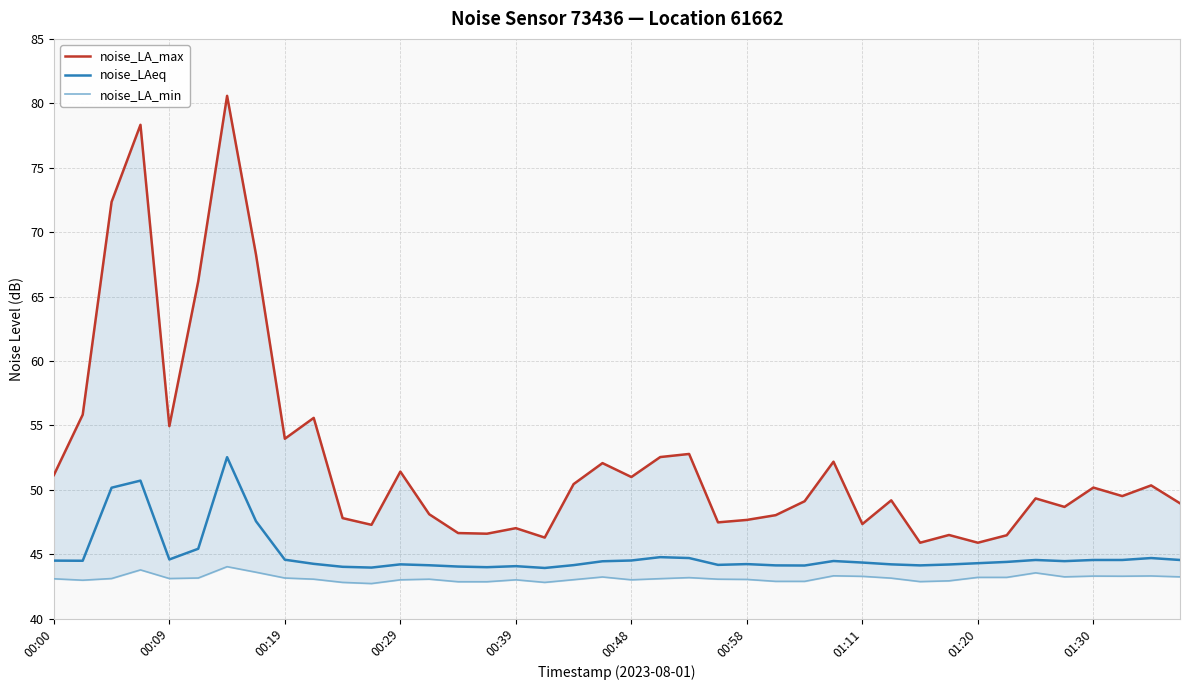

The value of noise_LAeq at 22 is 20.2. True or false?

False